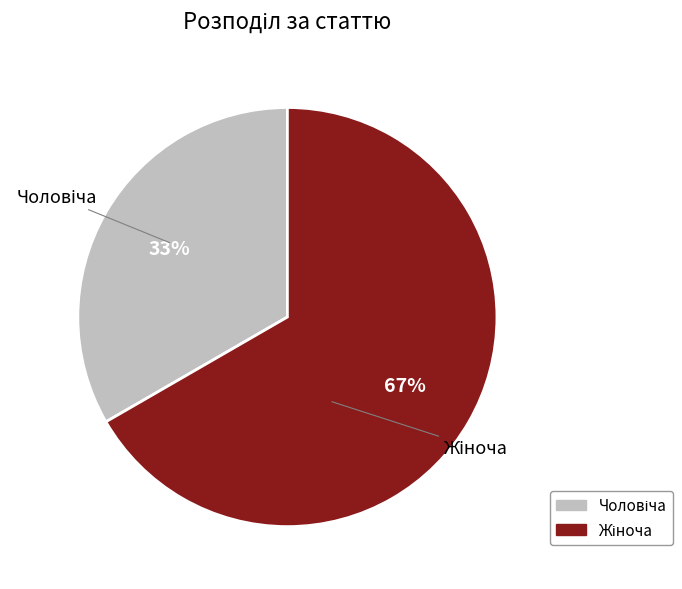

Is there a majority slice in this chart?

Yes